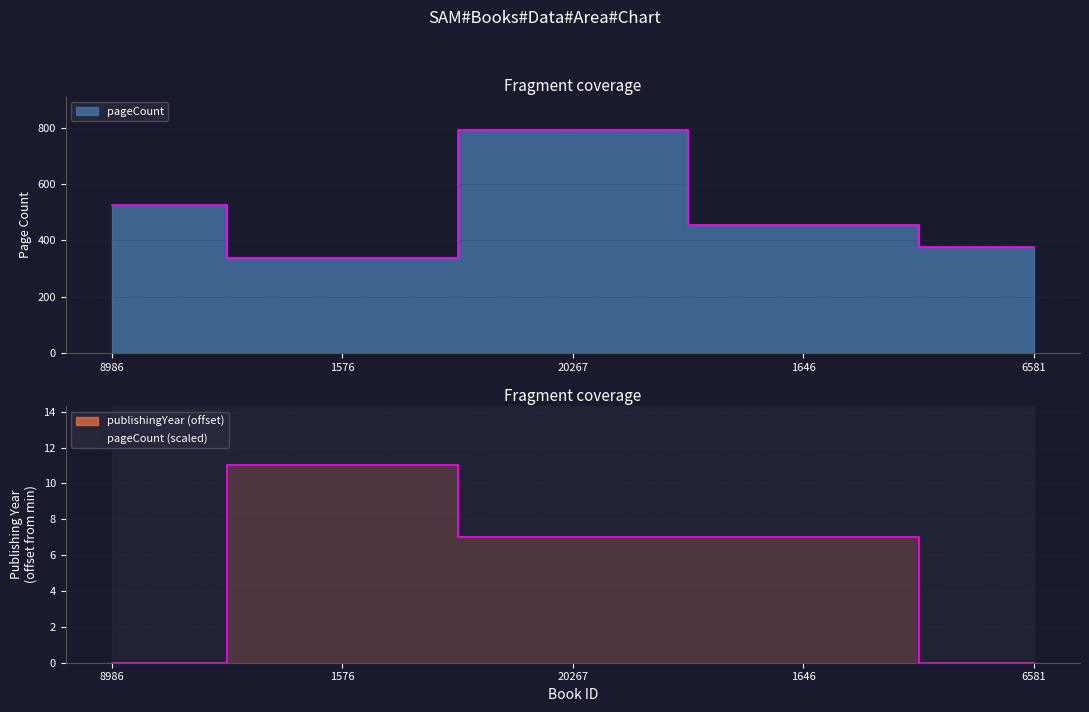

At which category is the sum across all series the highest?

20267